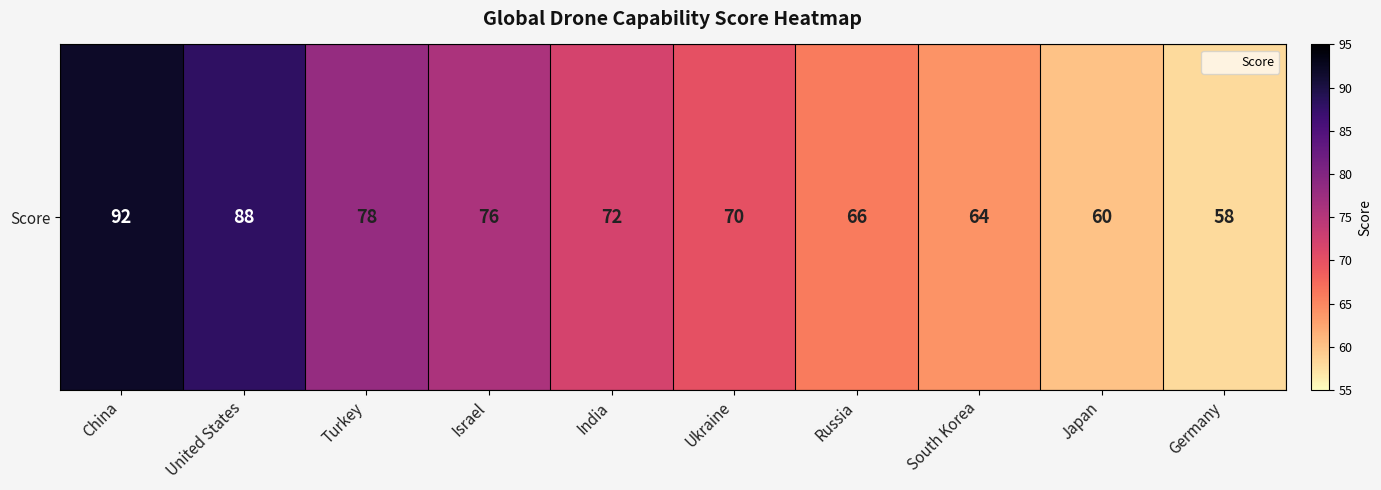

Which has a higher value, Japan or China?

China